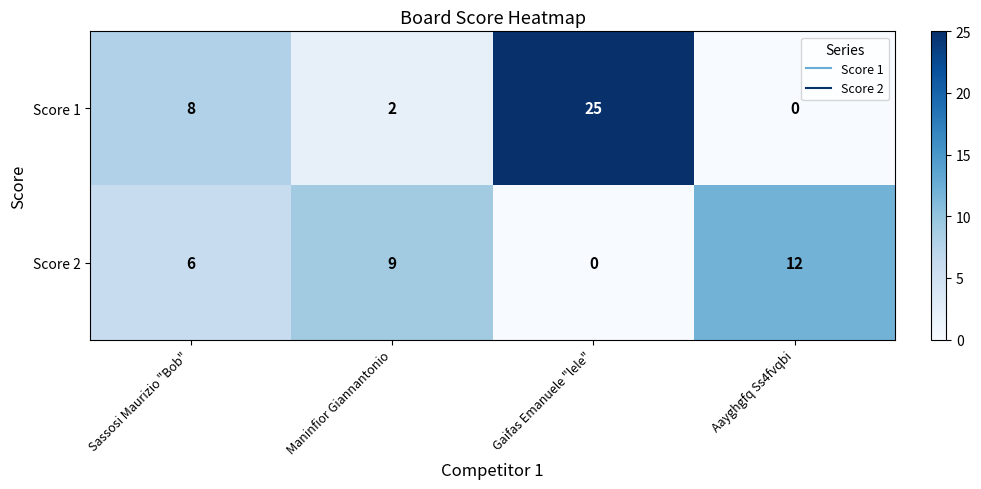

Reading left to right, transcribe all the data shown in this chart.

Score 1: 8	2	25	0
Score 2: 6	9	0	12